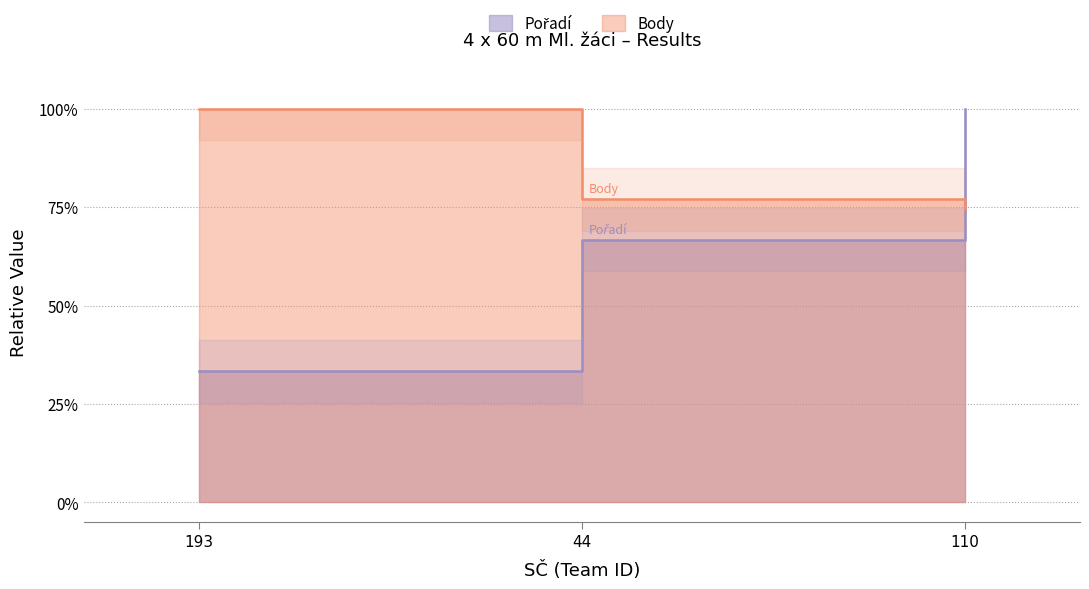

Which series has the largest total across all categories?

Body